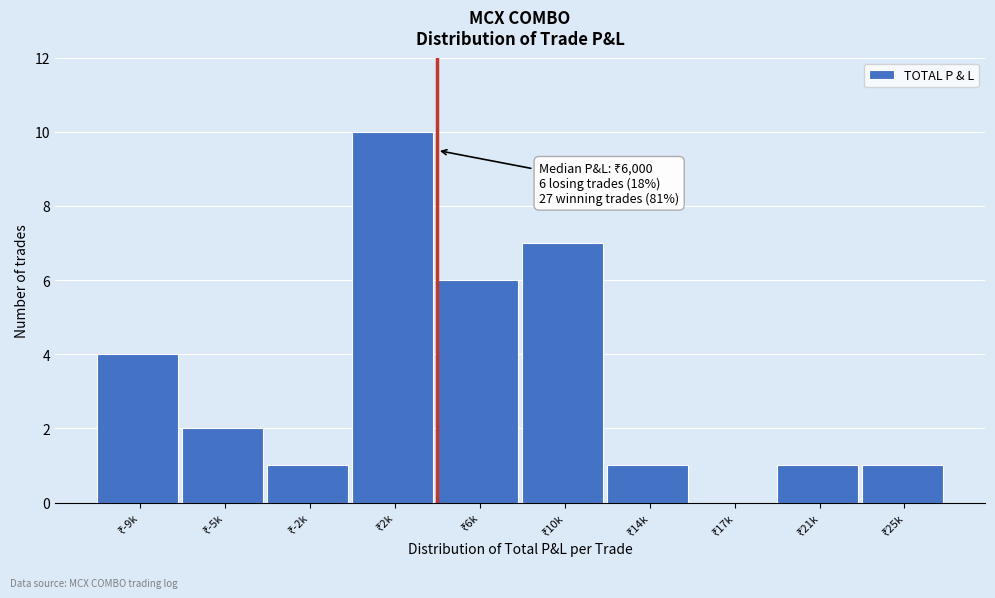

What is the maximum value shown in the chart?

10